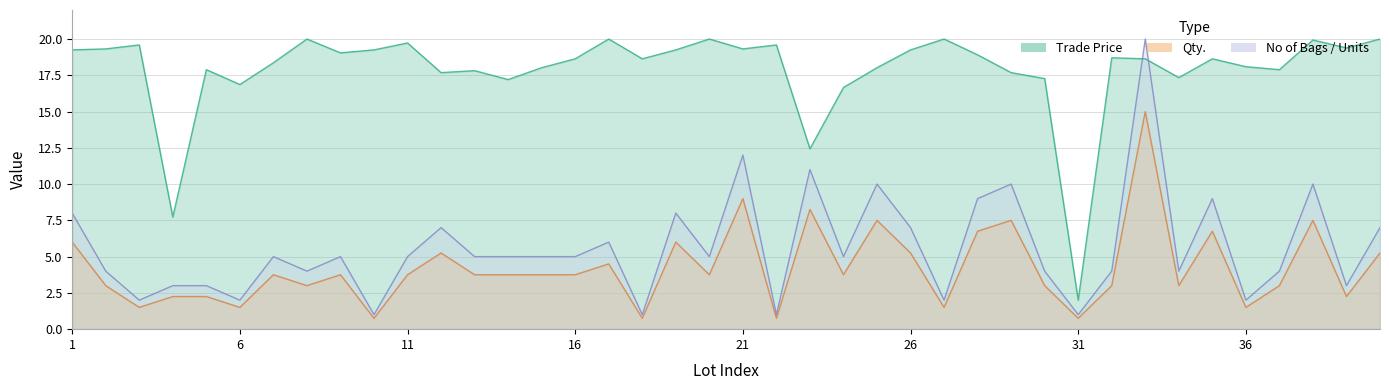

What is the total value across all series at 19?

28.8